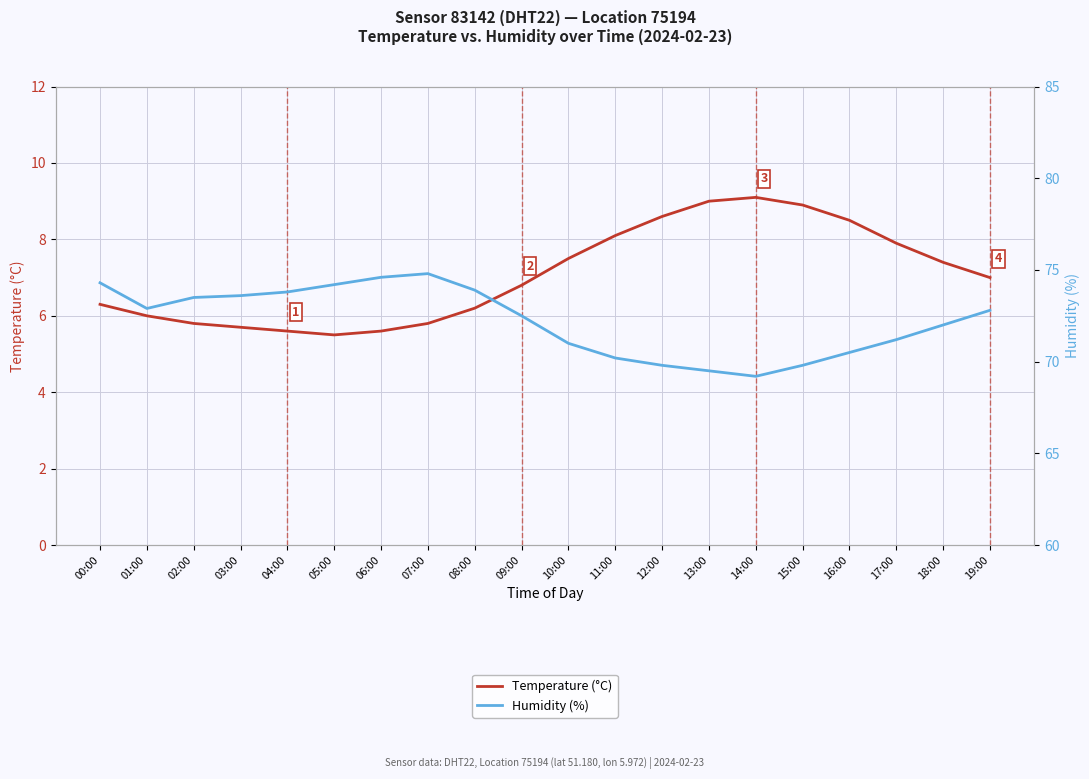

How many lines are shown in the chart?

2